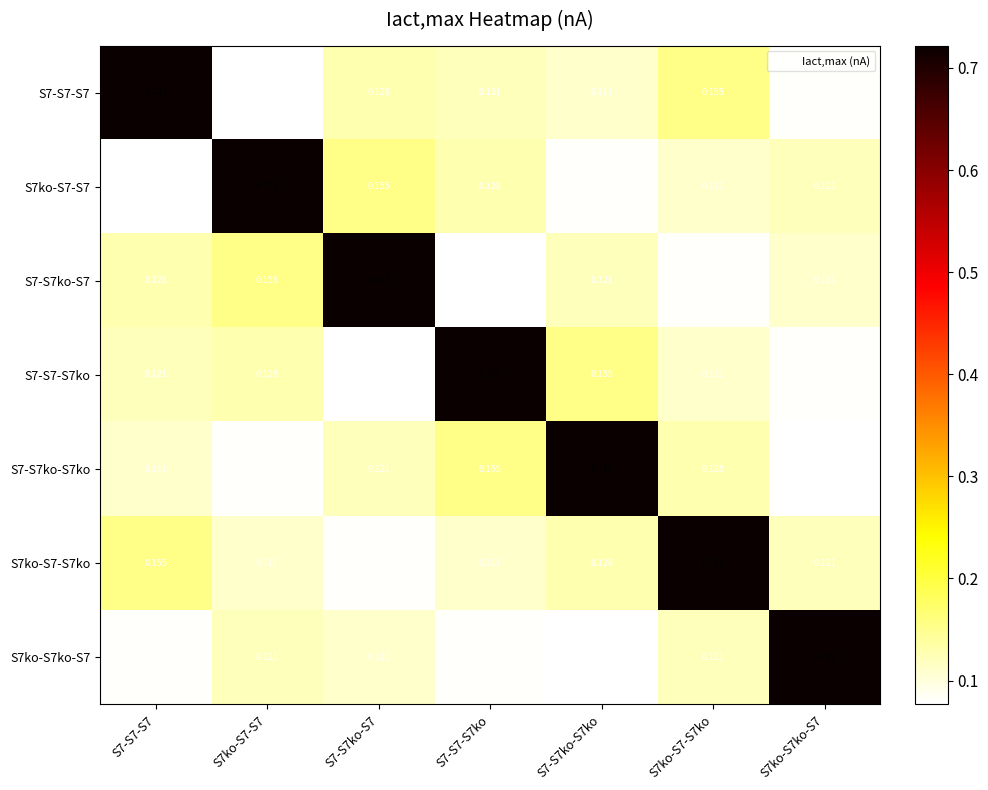

Count the number of data series in this chart.

7